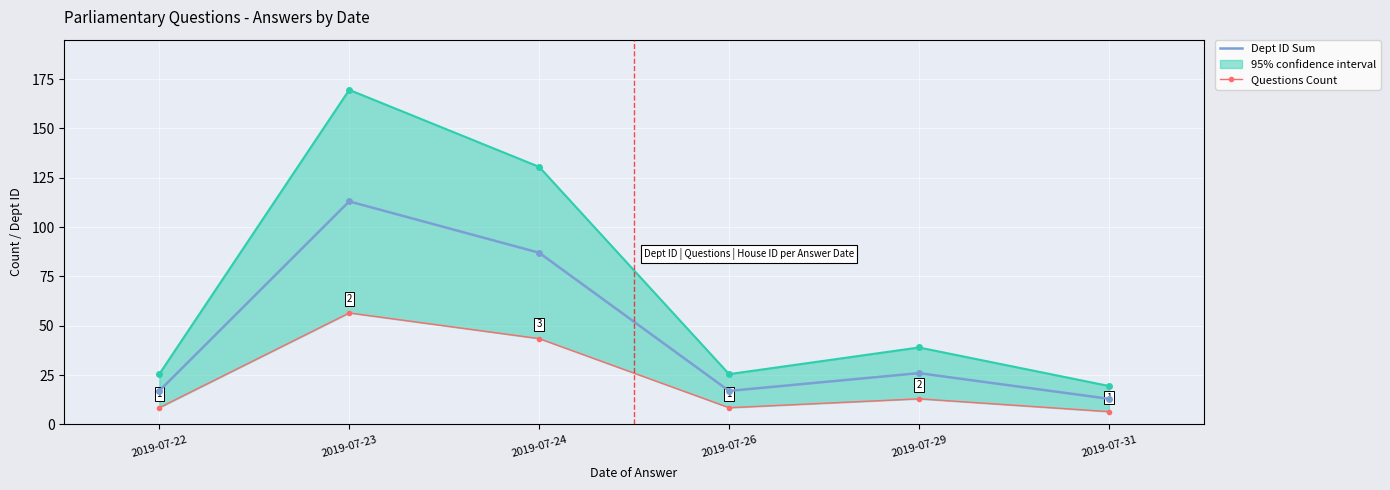

What is the spread (max minus min) of values at 2019-07-26?

8.5